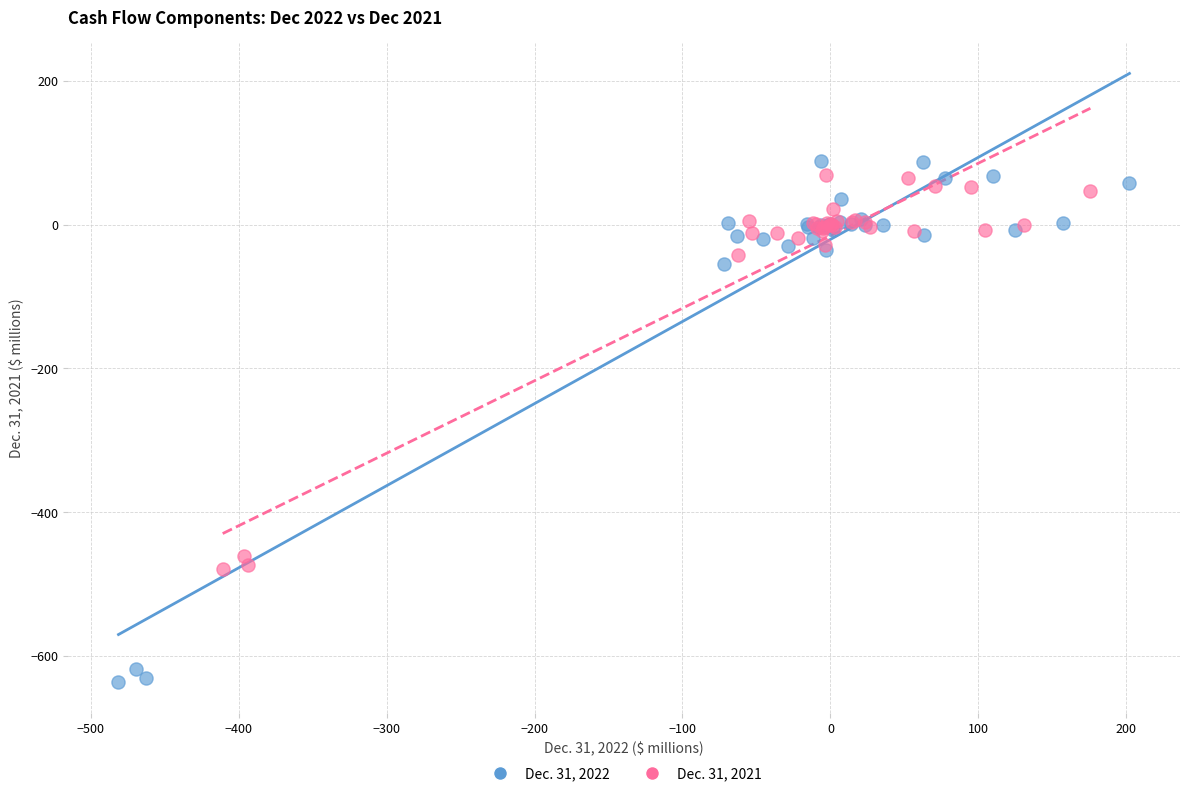

Which series contains the highest Y value?

Dec. 31, 2022